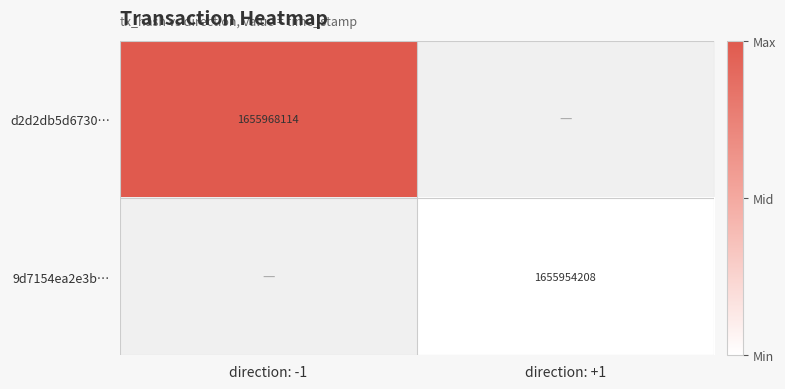

Which category has the highest value across all series?

direction: -1